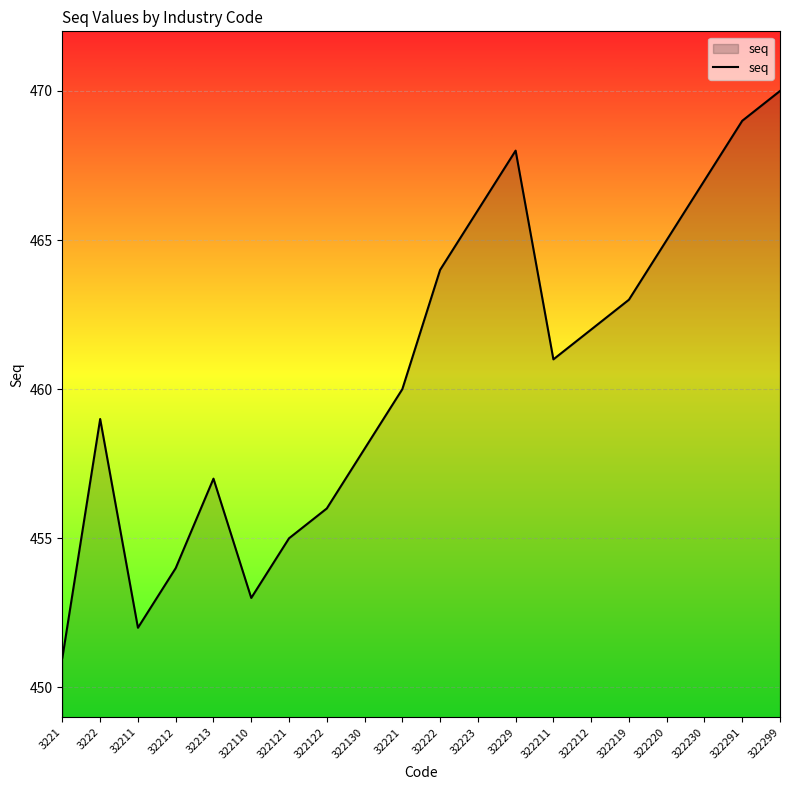

What position from the right is 32221?

11